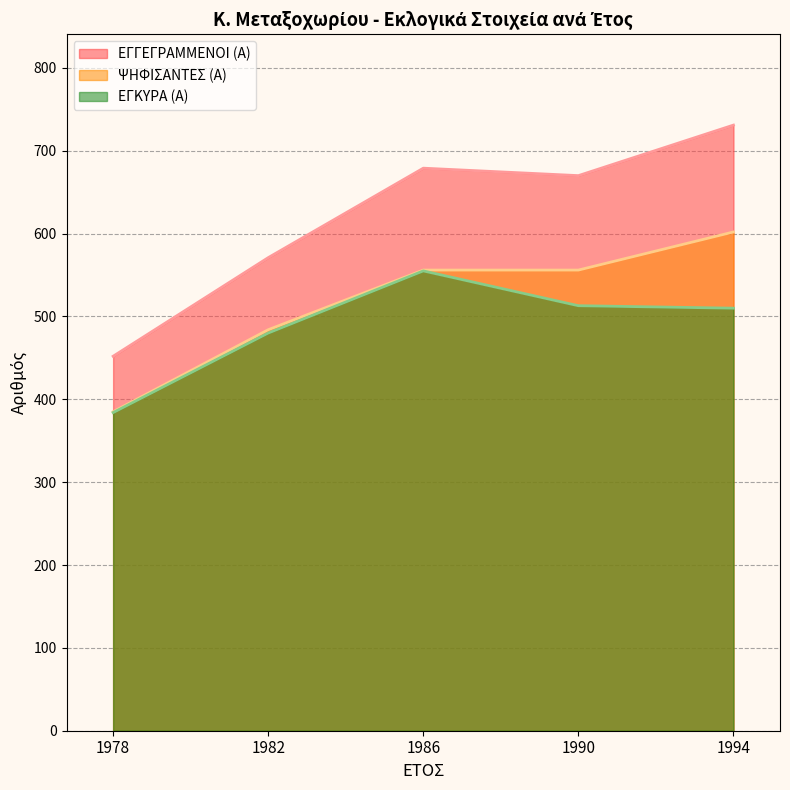

Reading right to left, list all the values displayed in this chart.

ΕΓΓΕΓΡΑΜΜΕΝΟΙ (Α): 1994=731	1990=670	1986=679	1982=571	1978=452
ΨΗΦΙΣΑΝΤΕΣ (Α): 1994=602	1990=556	1986=556	1982=484	1978=385
ΕΓΚΥΡΑ (Α): 1994=510	1990=513	1986=555	1982=480	1978=384